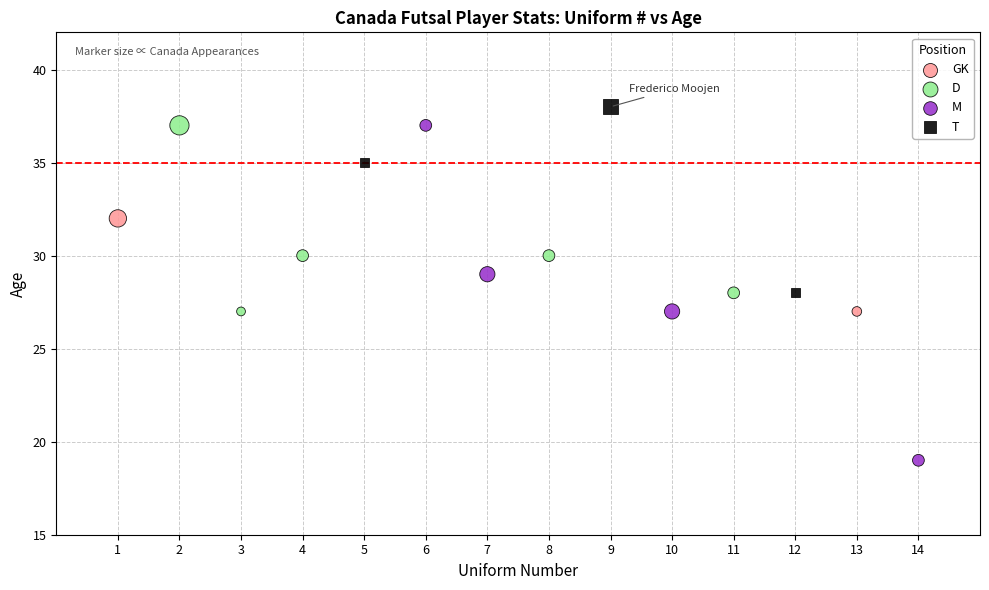

Which series contains the highest Y value?

T